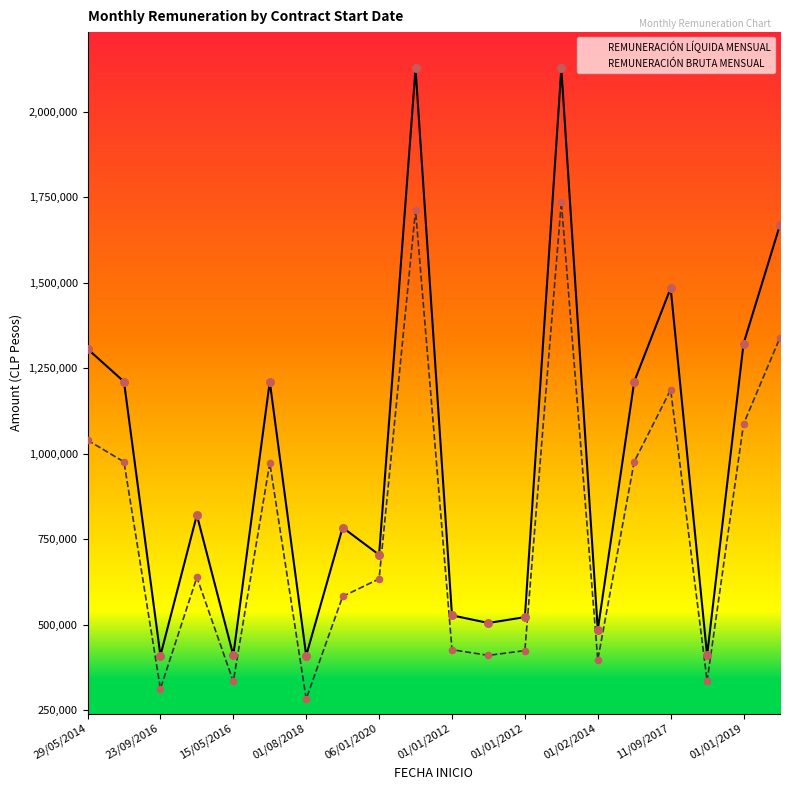

What is the total value across all series at 19?

3010117